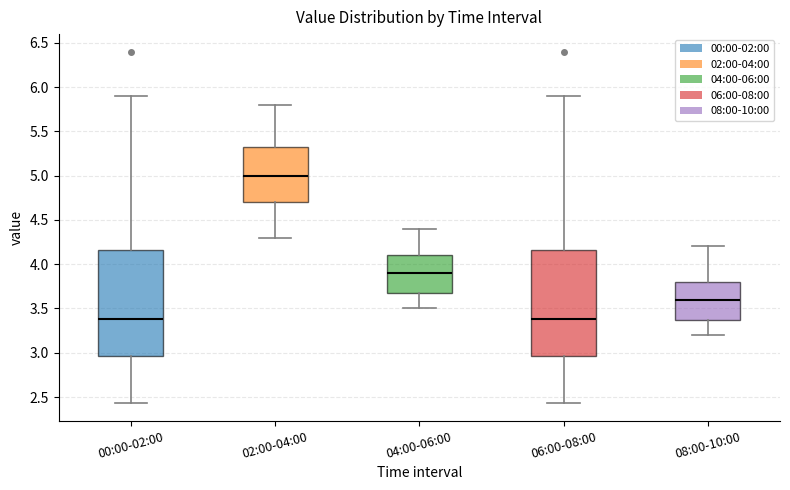

Reading left to right, transcribe this box plot: for each box, give where its median line is, the range the box spans, and where its two whiskers end, as read against the y-axis. The values are not printed on the chart, so give them approximately, as read against the axis.

00:00-02:00: median 3.40, box 2.95 to 4.15, whiskers 2.45 to 5.90
02:00-04:00: median 5.00, box 4.70 to 5.35, whiskers 4.30 to 5.80
04:00-06:00: median 3.90, box 3.70 to 4.10, whiskers 3.50 to 4.40
06:00-08:00: median 3.40, box 2.95 to 4.15, whiskers 2.45 to 5.90
08:00-10:00: median 3.60, box 3.40 to 3.80, whiskers 3.20 to 4.20